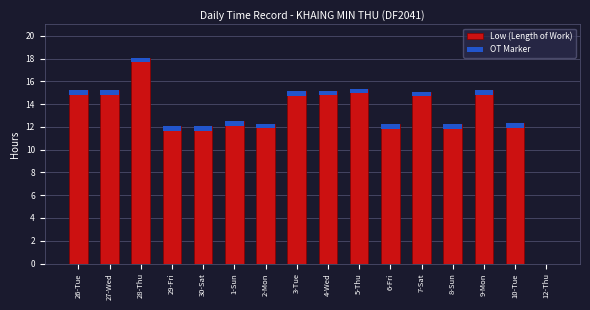

What is the label of the 14th bar from the right?

28-Thu